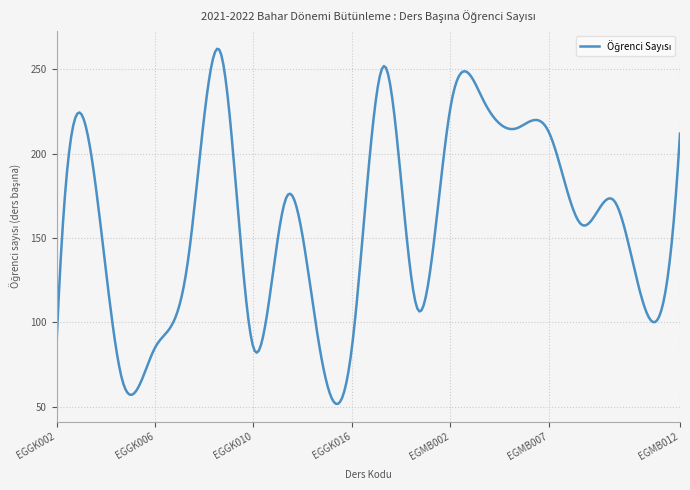

What is the minimum value shown in the chart?

51.7